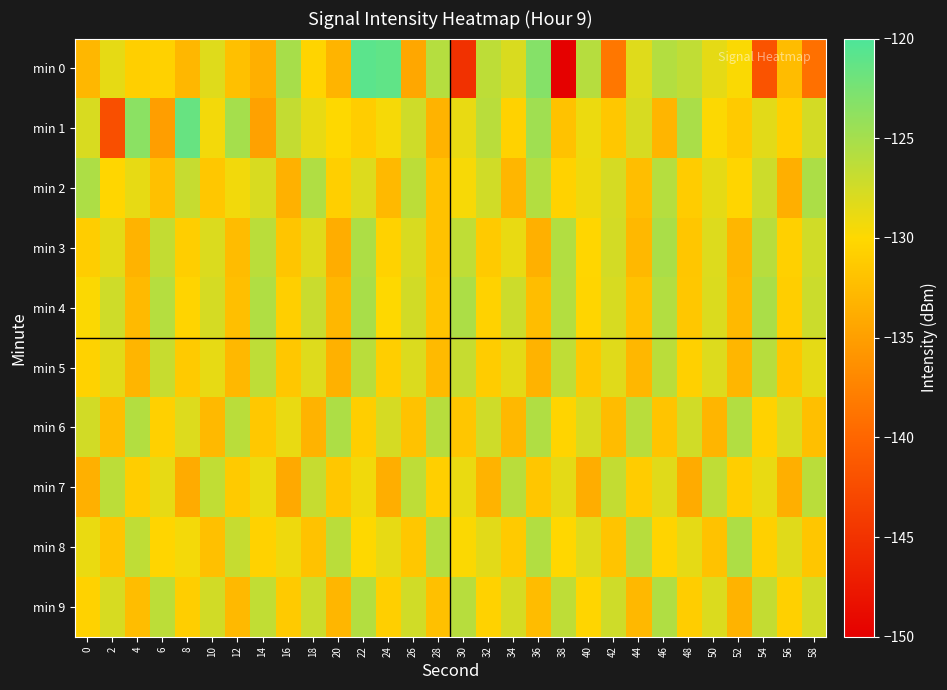

Which has a higher value, 50 or 0?

50